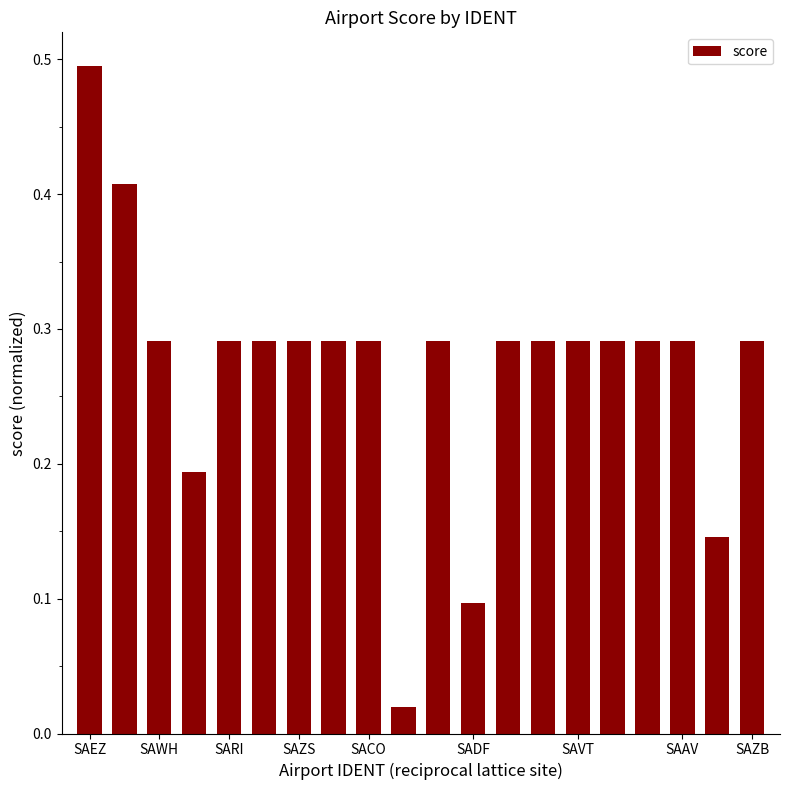

What is the difference between the maximum and minimum values?

0.5